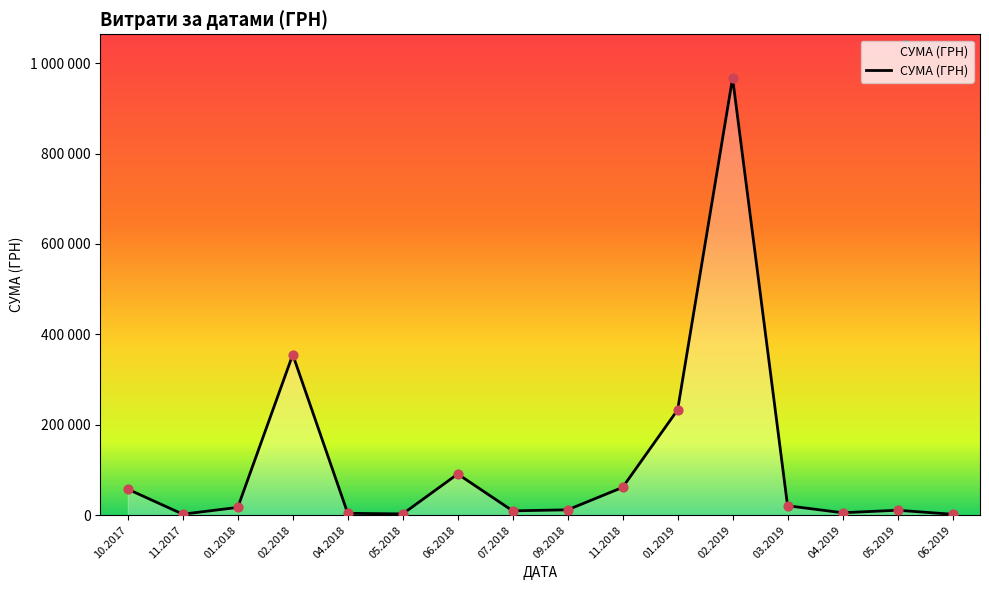

Which has a higher value, 10.2017 or 01.2019?

01.2019